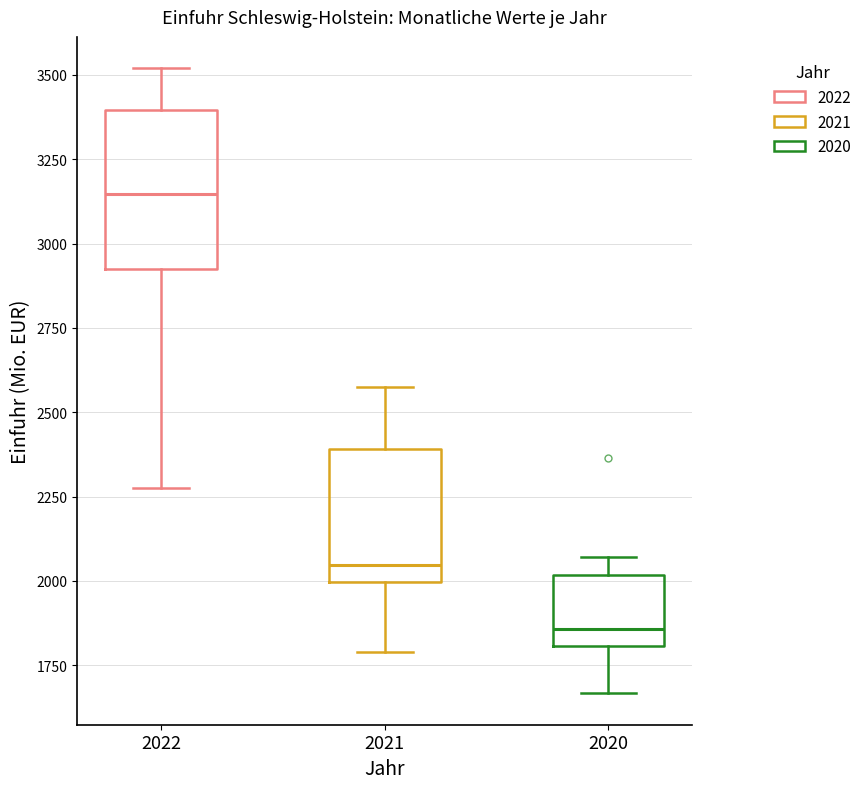

Reading left to right, read every box against the y-axis: the position of its median line, the range the box covers, and the ends of its whiskers. The values are not printed on the chart, so give them approximately, as read against the axis.

2022: median 3150, box 2900 to 3400, whiskers 2300 to 3500
2021: median 2050, box 2000 to 2400, whiskers 1800 to 2600
2020: median 1850, box 1800 to 2000, whiskers 1650 to 2050